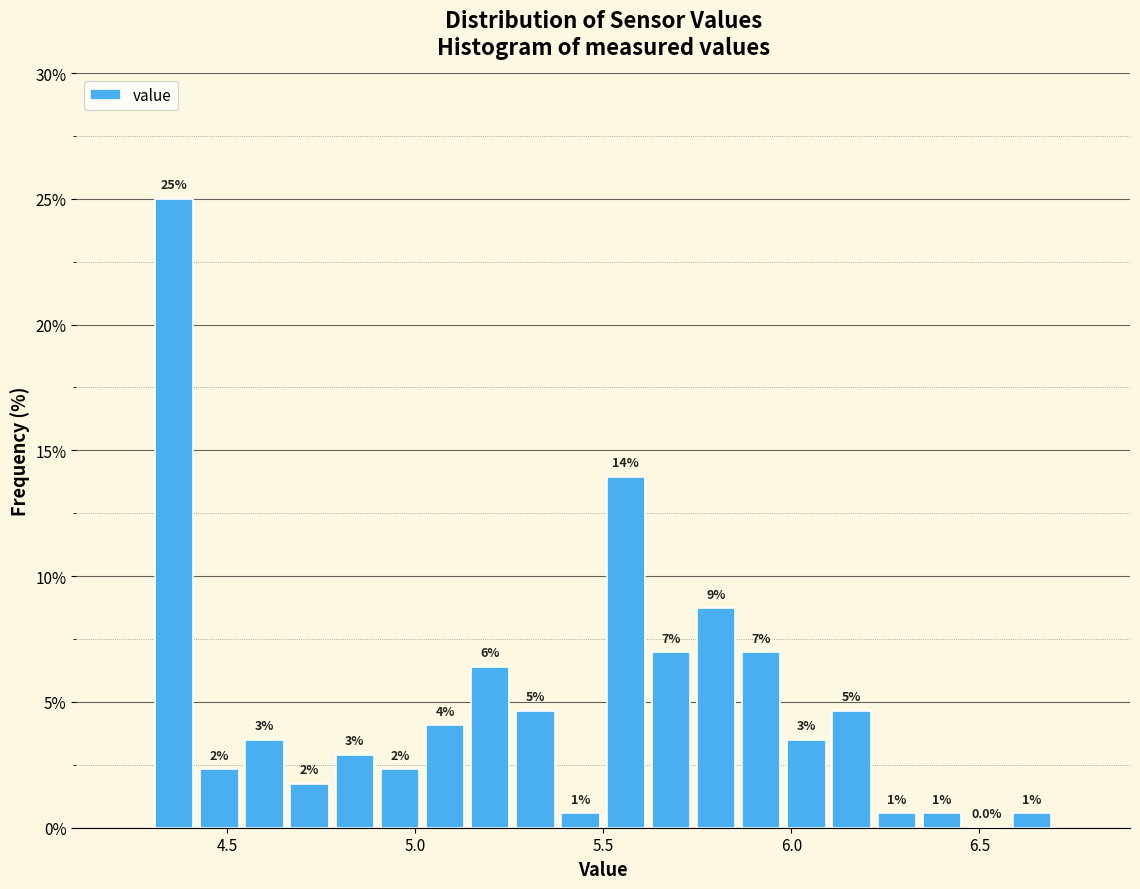

Around what value on the x-axis is the tallest bar? Give the approximate position of its centre, as read against the axis.

4.35